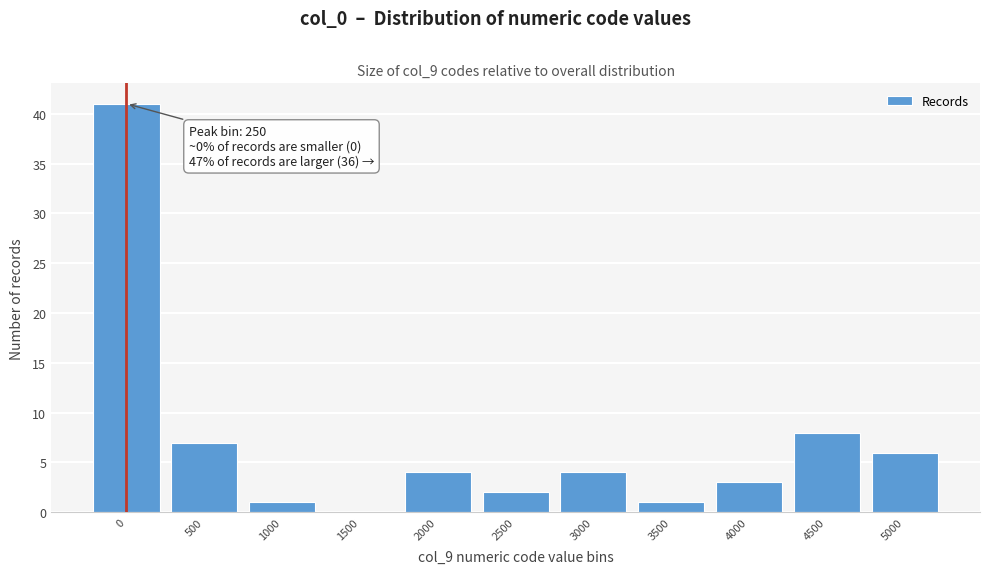

Reading right to left, extract all data points from this chart.

5000=6	4500=8	4000=3	3500=1	3000=4	2500=2	2000=4	1500=0	1000=1	500=7	0=41